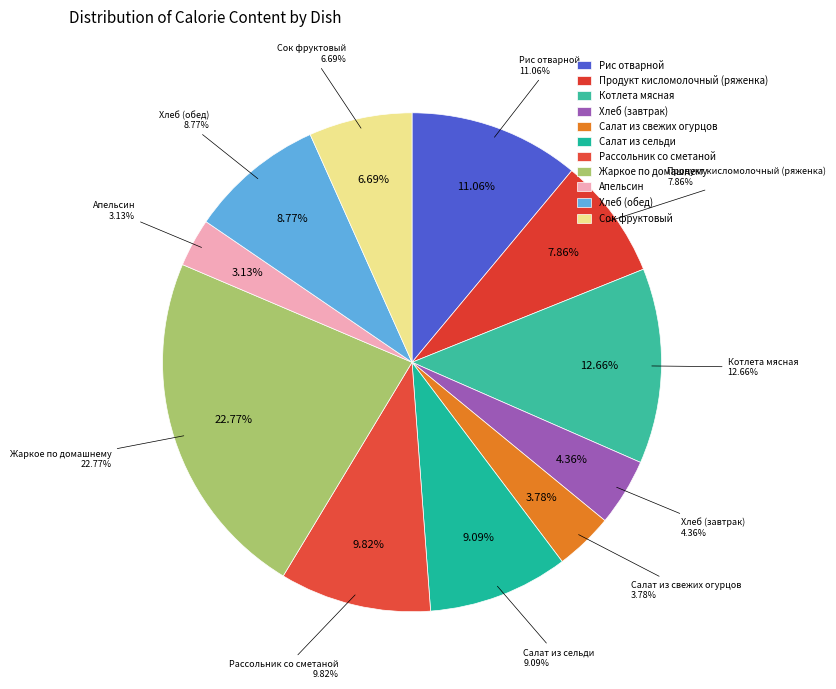

How many slices are in this pie chart?

11